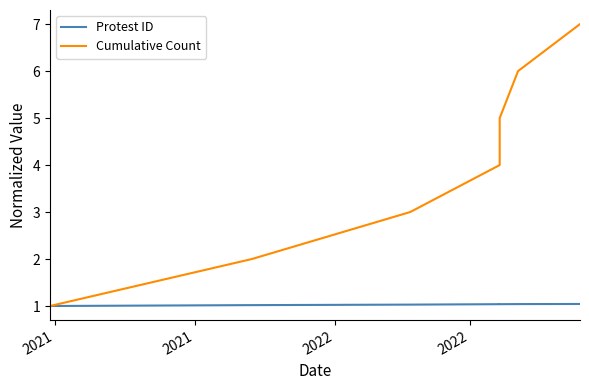

Read the Cumulative Count value at 2022.

4.0